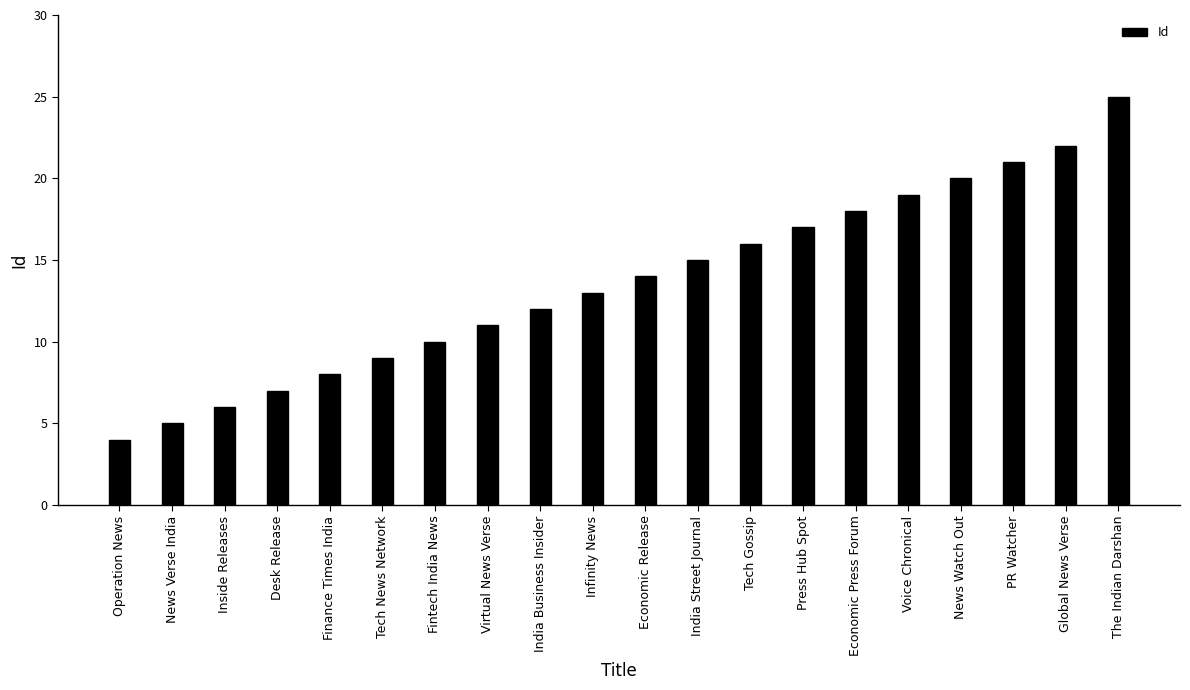

What is the difference between the maximum and minimum values?

21